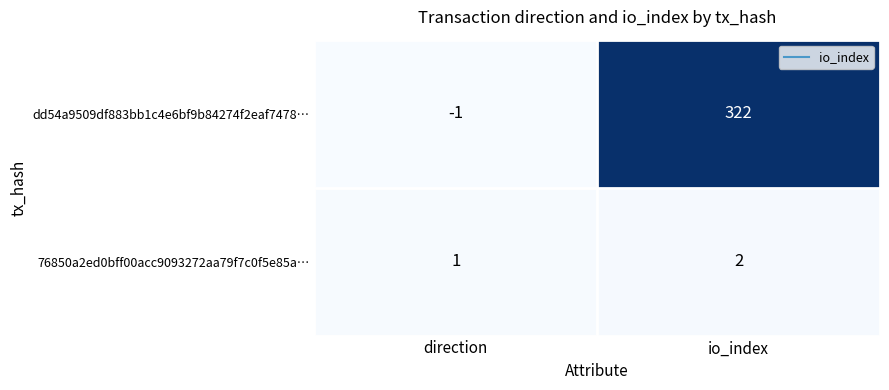

Is it true that dd54a9509df883bb1c4e6bf9b84274f2eaf7478… equals 322 at io_index?

True